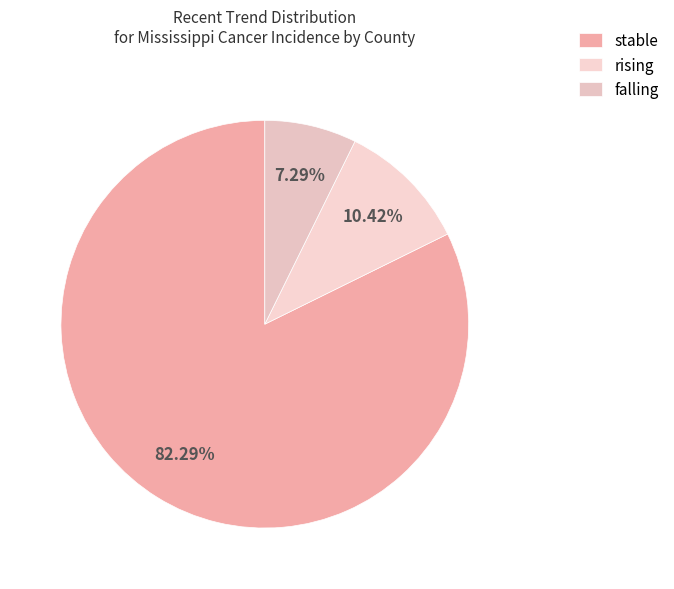

To the nearest percent, what percentage of the pie is stable?

82%